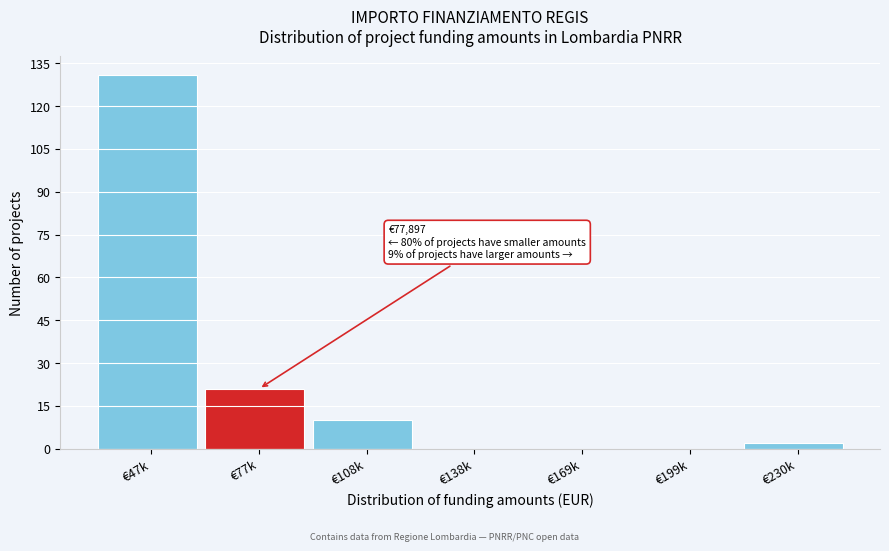

Reading left to right, transcribe all the data shown in this chart.

€47k=131	€77k=21	€108k=10	€138k=0	€169k=0	€199k=0	€230k=2